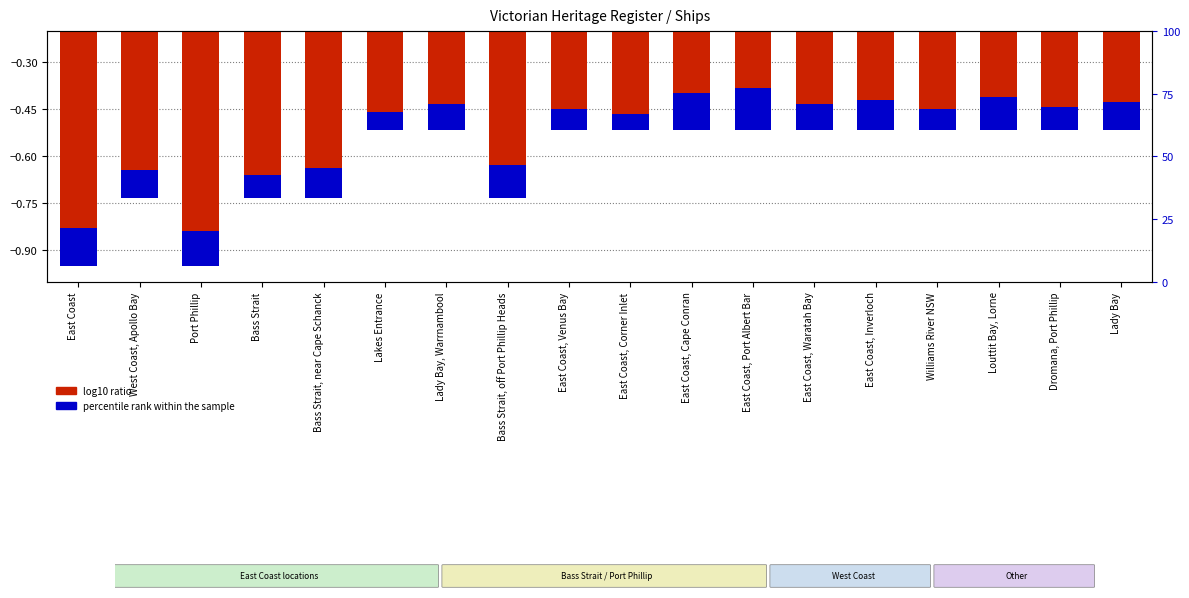

How many data points does each series have?

18